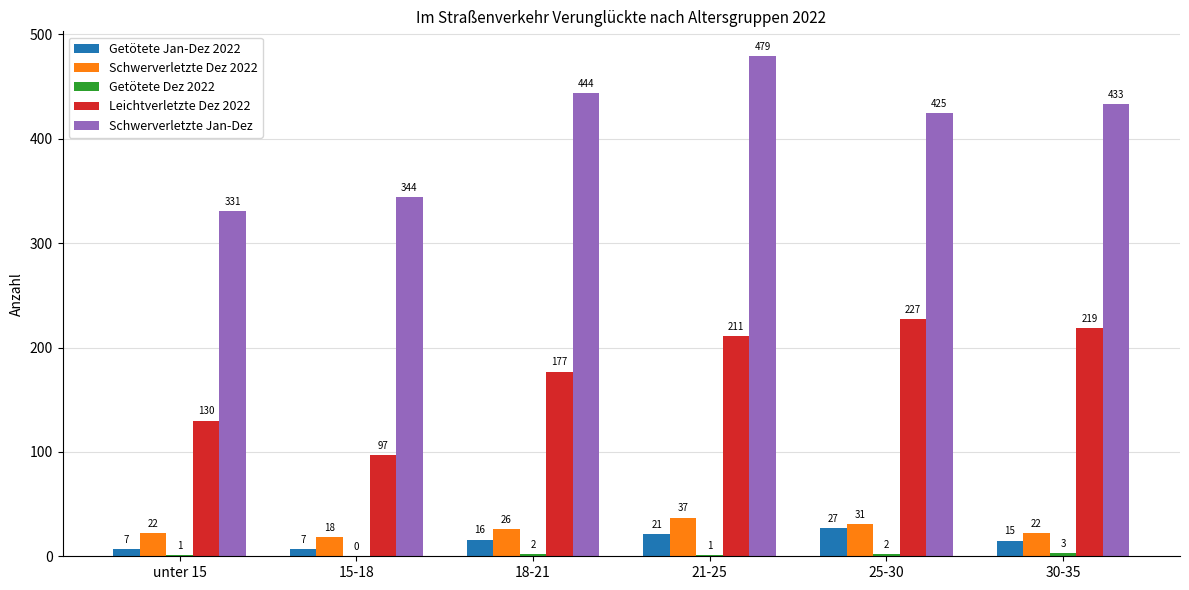

Is the value of Getötete Jan-Dez 2022 at 30-35 greater than the value of Schwerverletzte Jan-Dez at 15-18?

No